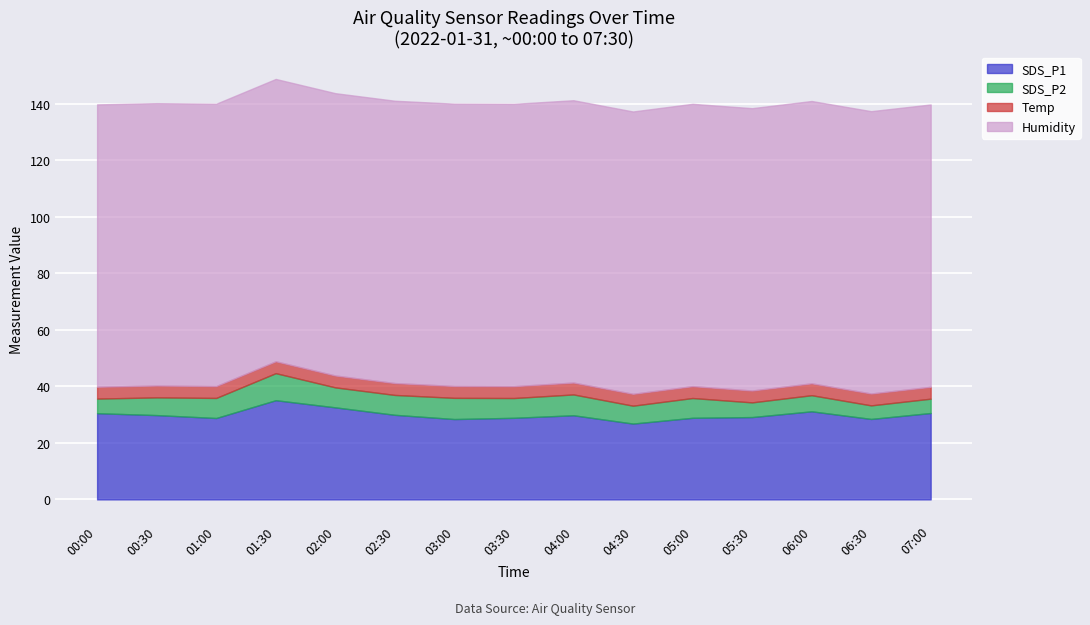

What are all the series names shown in the legend?

SDS_P1, SDS_P2, Temp, Humidity